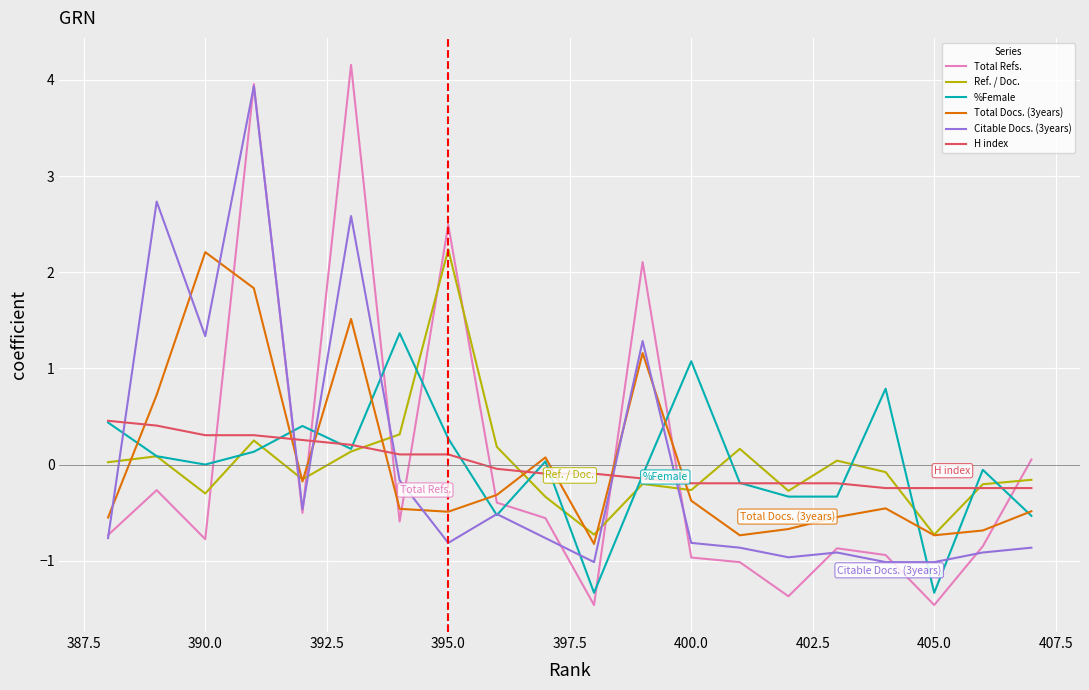

How many interior local peaks does the %Female series have?

6